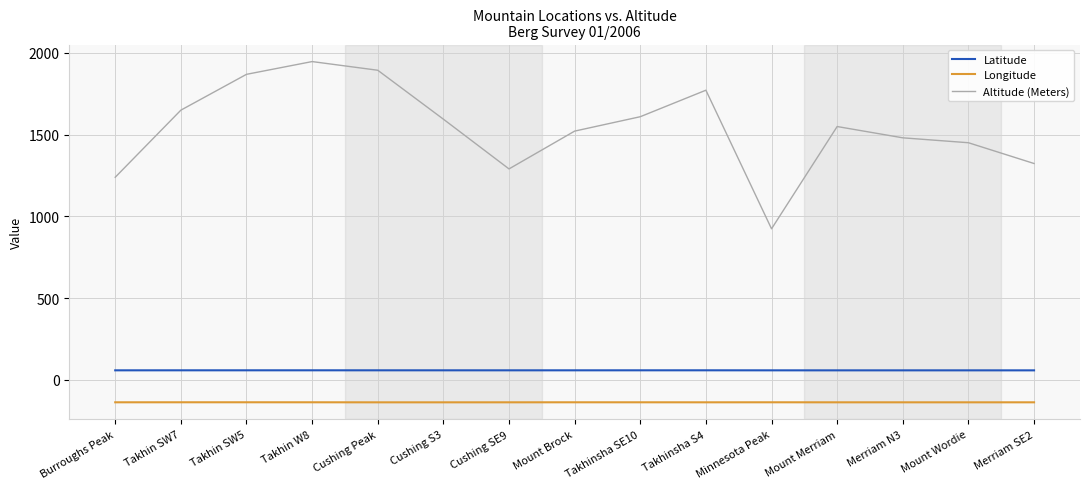

True or false: Altitude (Meters) and Longitude intersect in this chart.

False